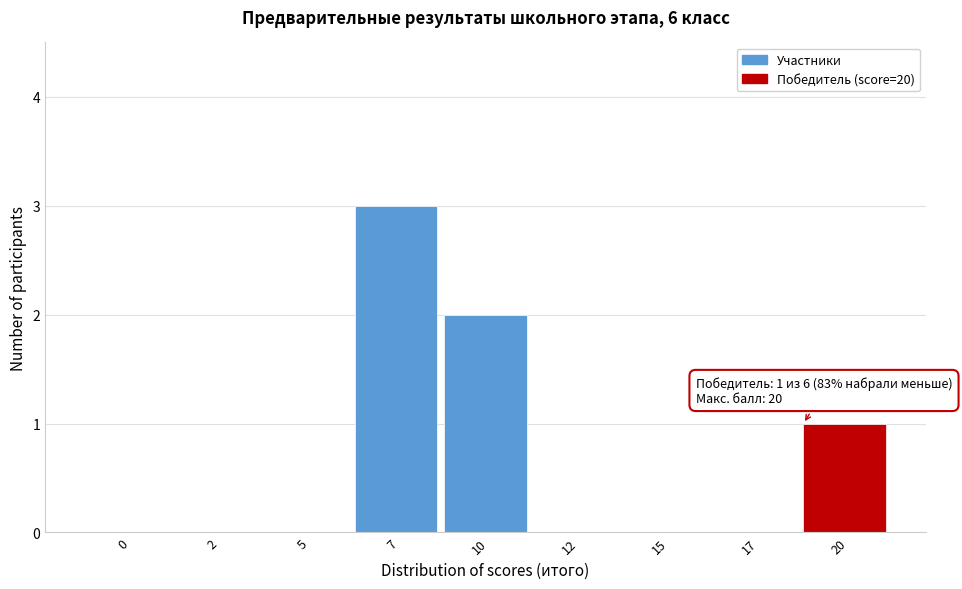

Reading left to right, extract all data points from this chart.

0=0	2=0	5=0	7=3	10=2	12=0	15=0	17=0	20=1